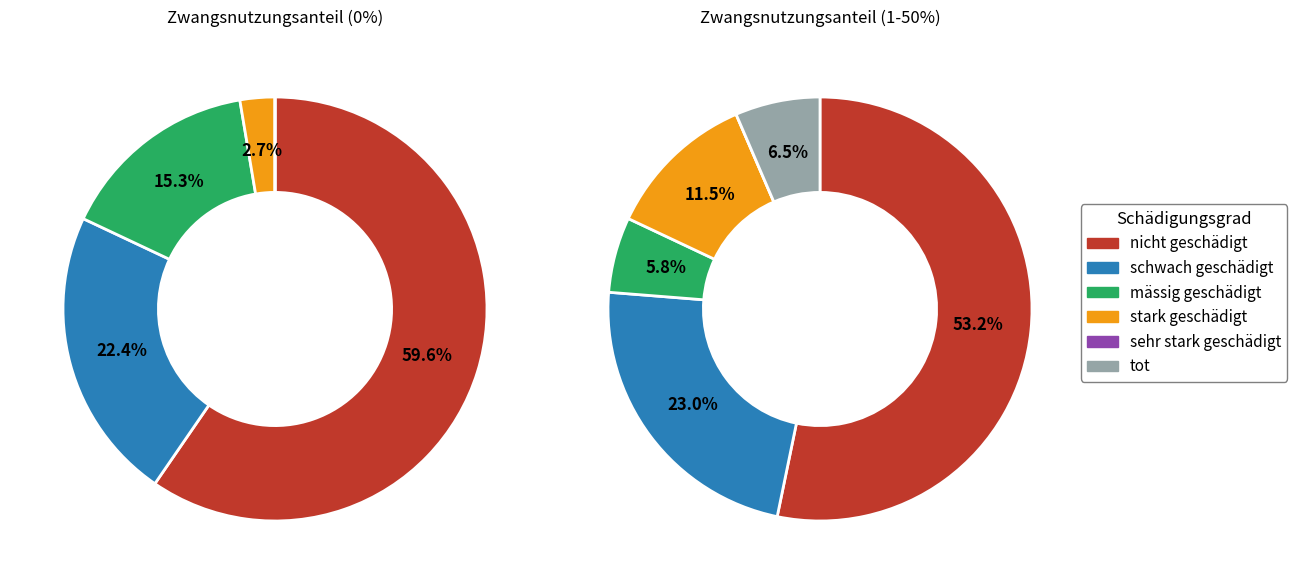

Does any single category account for the majority?

Yes